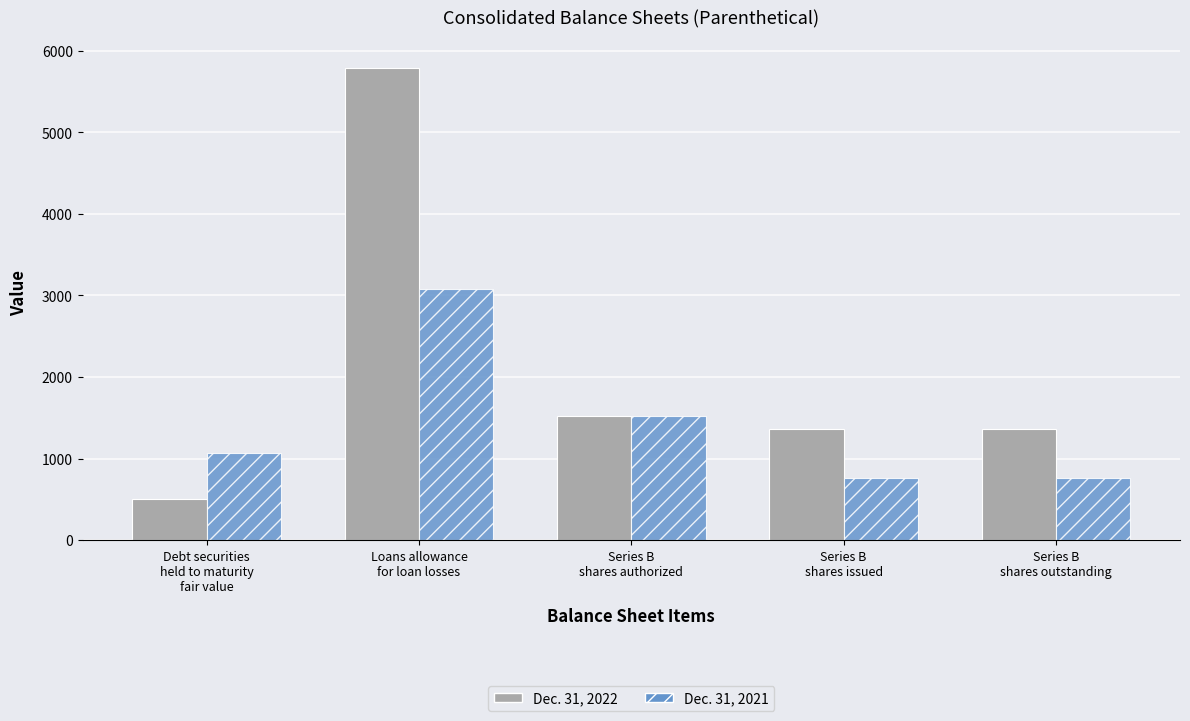

What are all the series names shown in the legend?

Dec. 31, 2022, Dec. 31, 2021